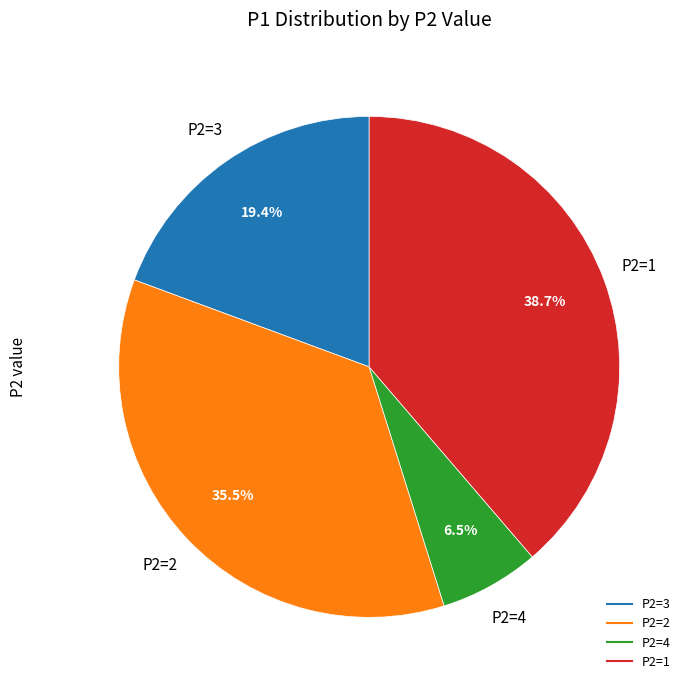

Is there any slice that represents more than half of the pie?

No